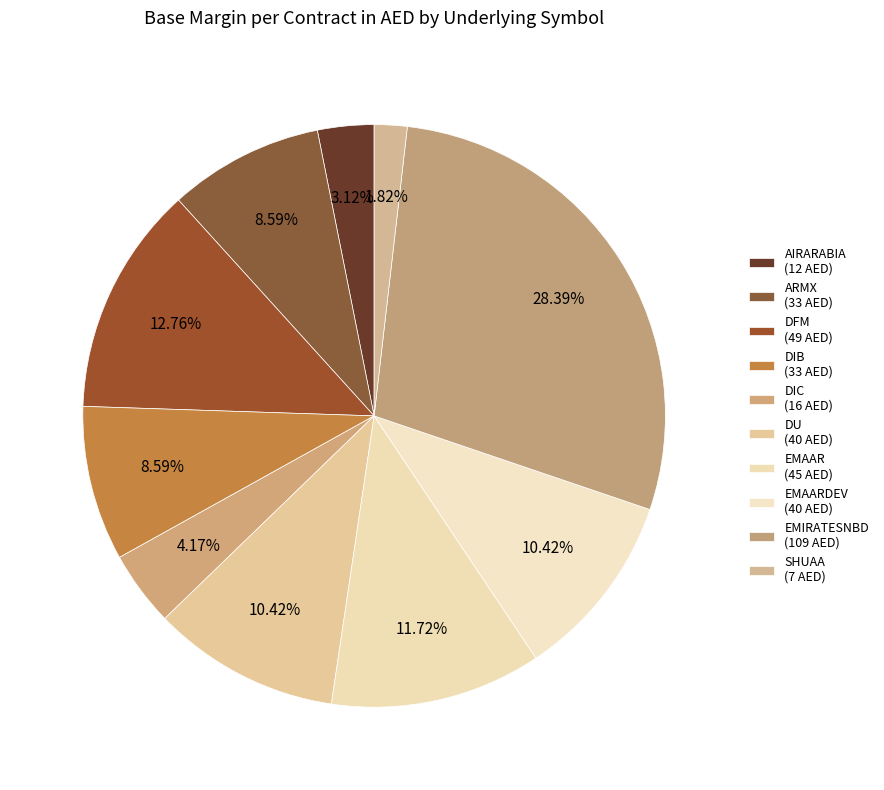

How many segments does this pie chart have?

10